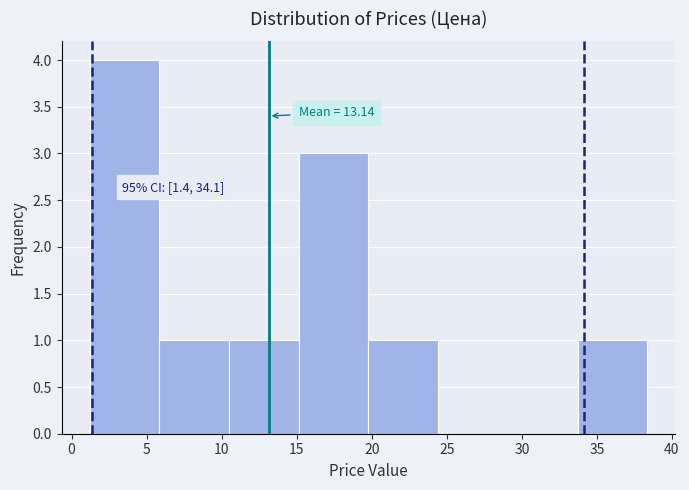

Over which range of the x-axis is the bar tallest?

1.0 to 6.0